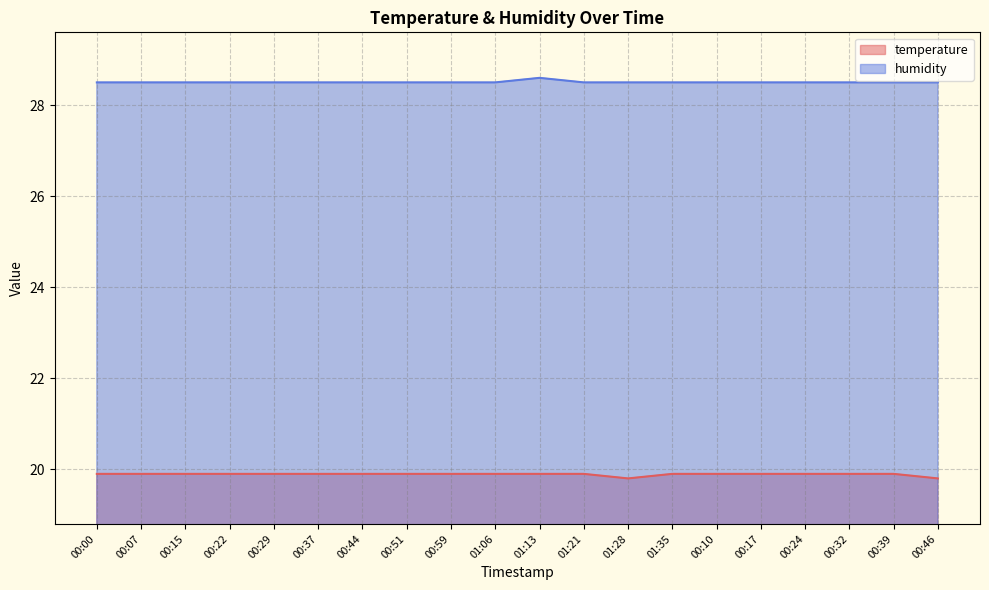

At 01:21, list the series in order from smallest to largest.

temperature, humidity